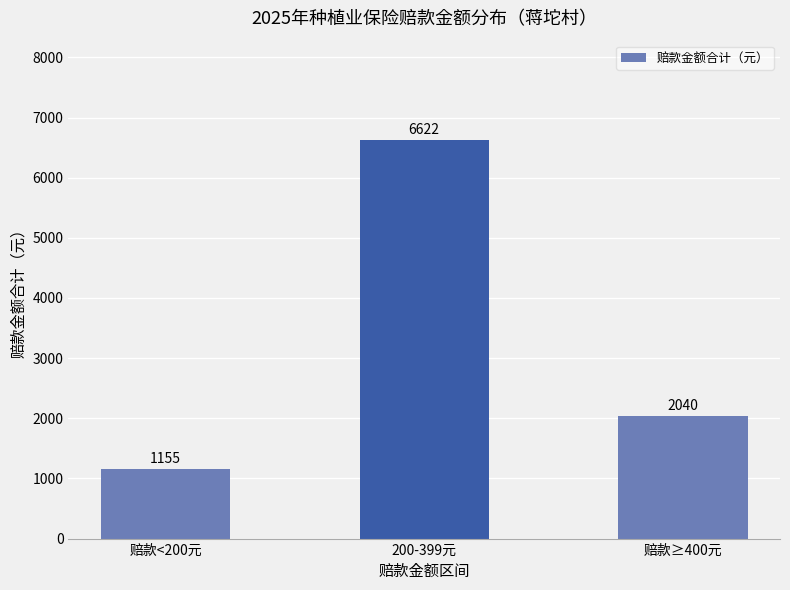

What position from the left is 赔款<200元?

1